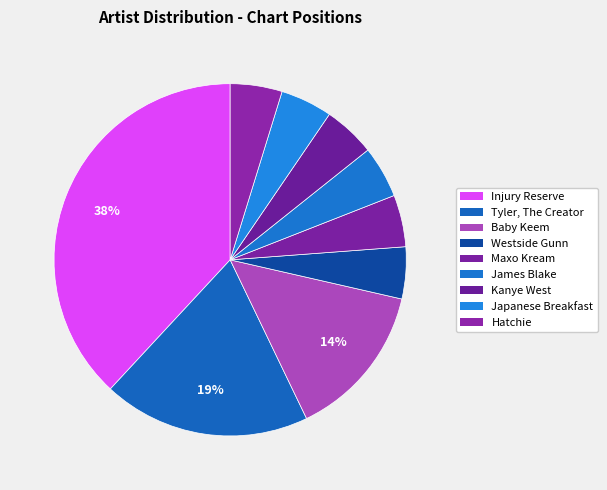

The Westside Gunn slice represents 1% of the pie. True or false?

False